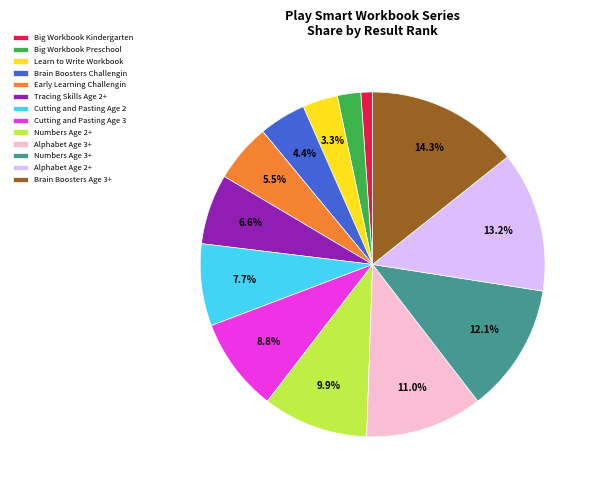

What portion of the pie excludes Numbers Age 2+?

90.1%